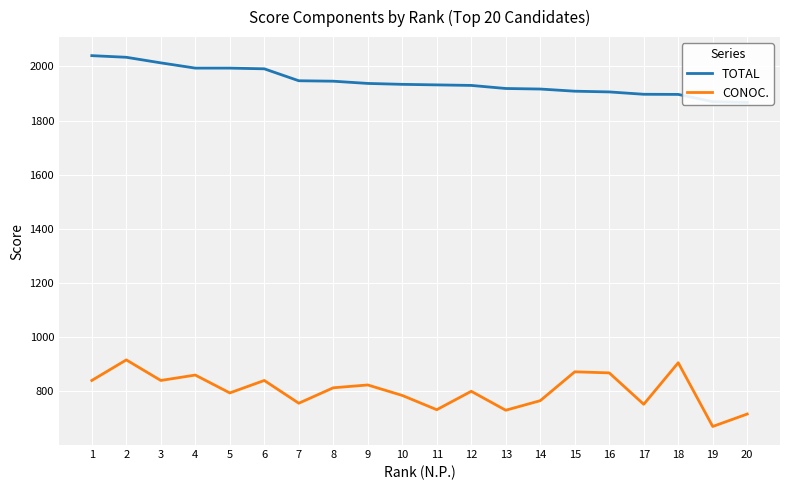

Which category has the highest value in the CONOC. series?

2